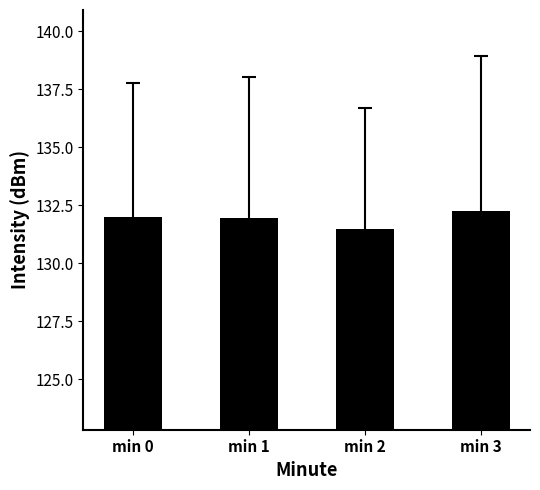

What is the change in value from min 1 to min 2?

-0.5